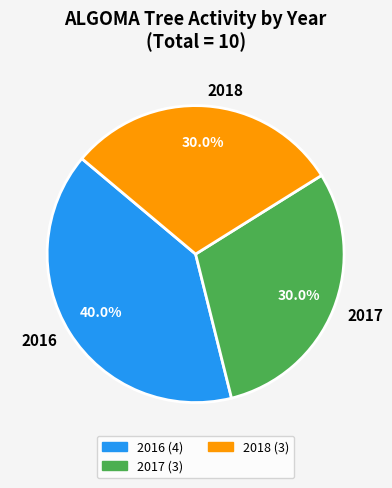

Which slice is the largest?

2016